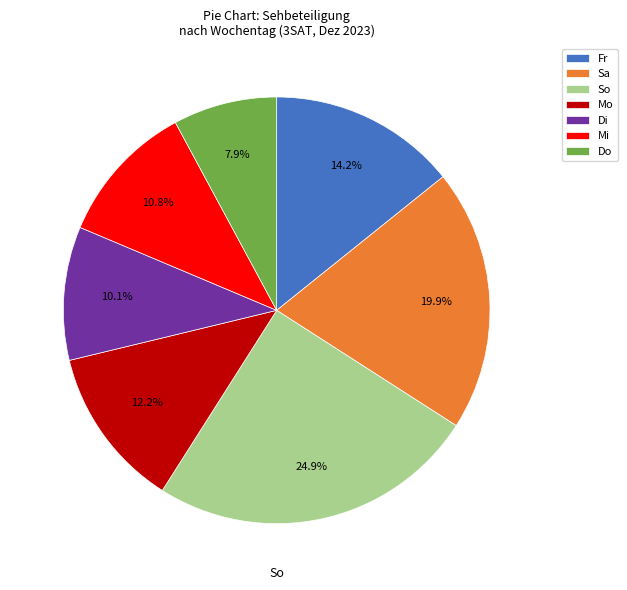

Which category has the smallest portion of the pie?

Do